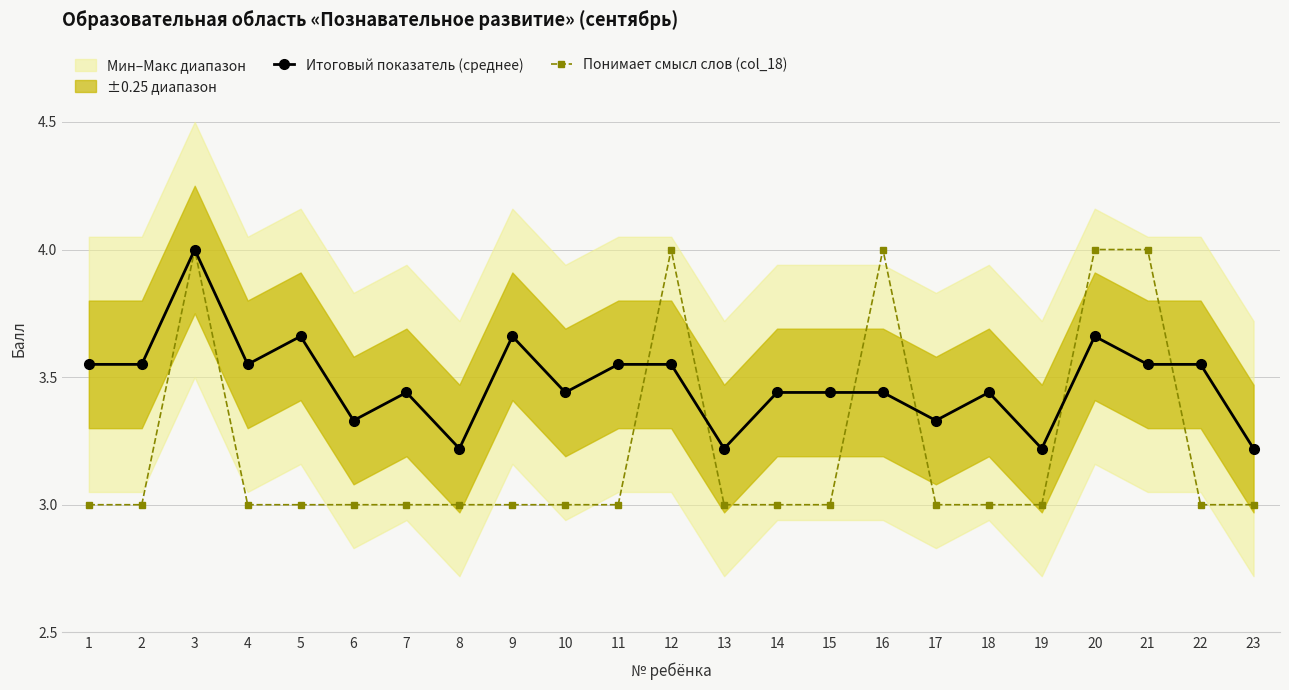

What is the value of the Понимает смысл слов (col_18) point at the 12th from the left?

4.0